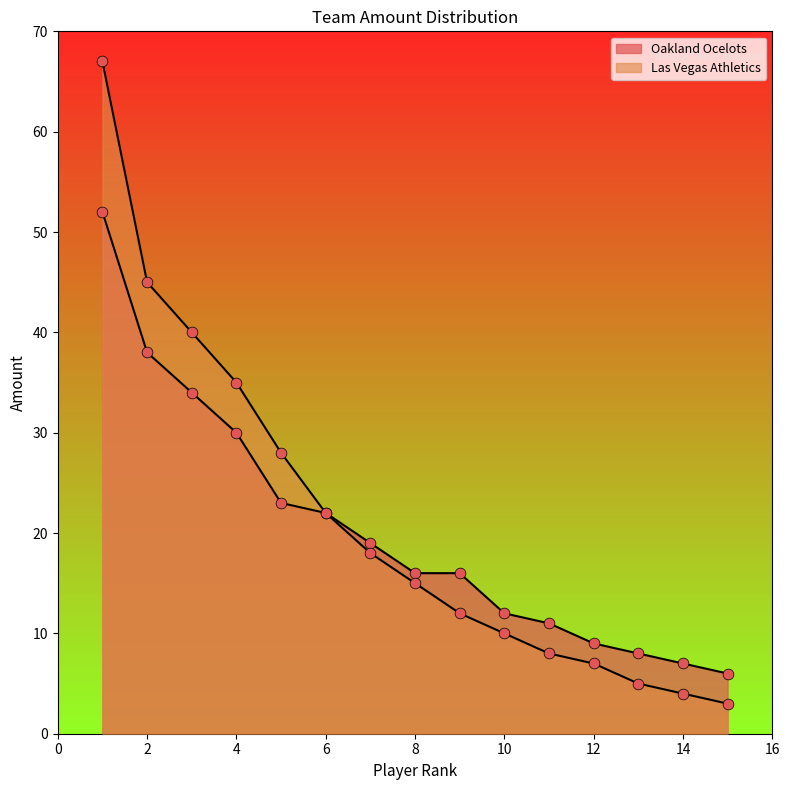

Which series reaches the maximum Y coordinate?

Las Vegas Athletics